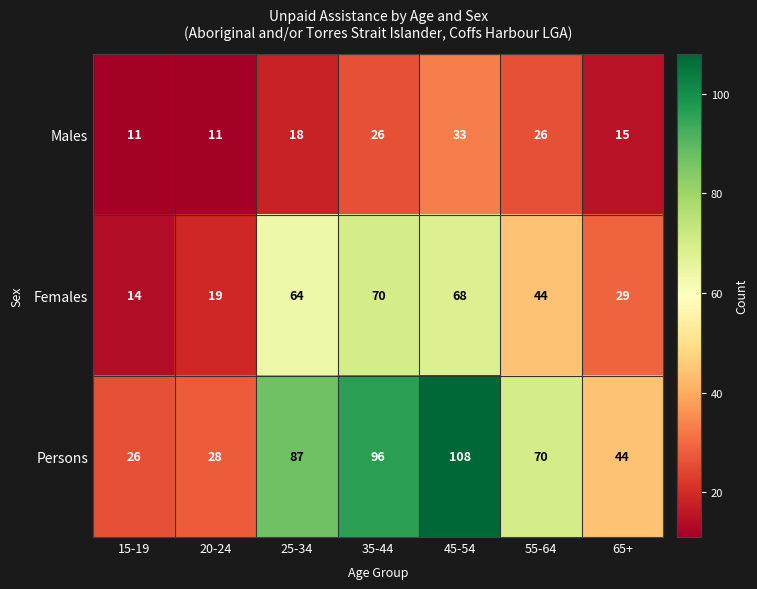

Count the number of data series in this chart.

3